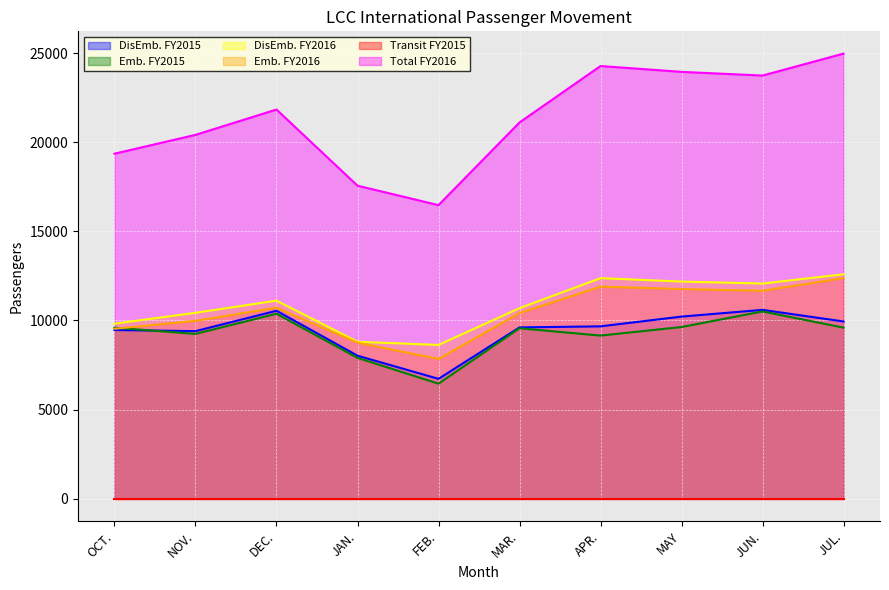

Which series ends up on top after the final intersection of Emb. FY2015 and Emb. FY2016?

Emb. FY2016